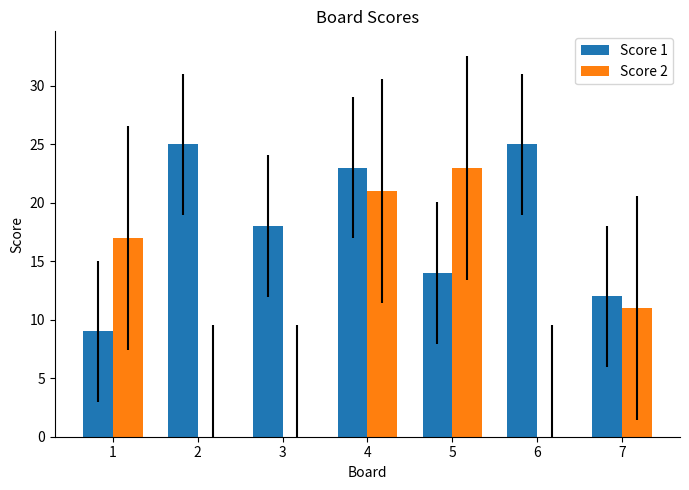

Which category has the highest value in the Score 2 series?

5